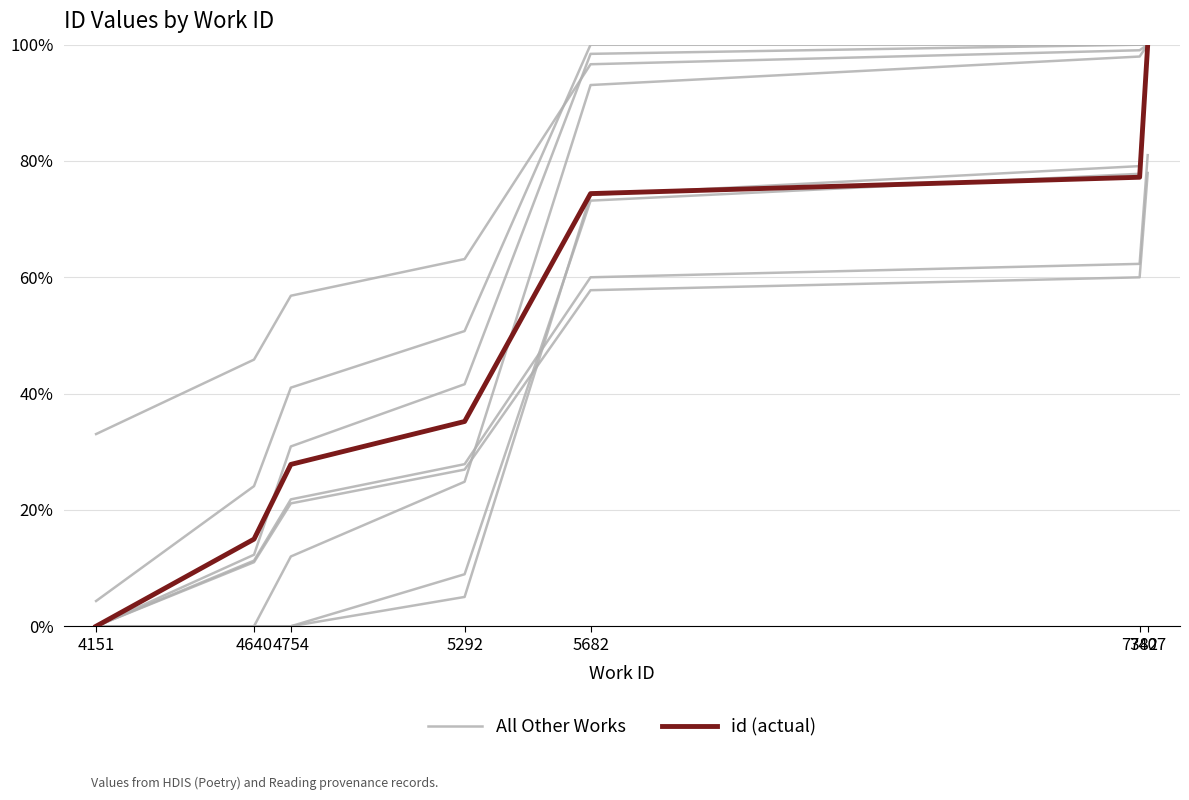

True or false: id (actual) and All Other Works intersect in this chart.

True